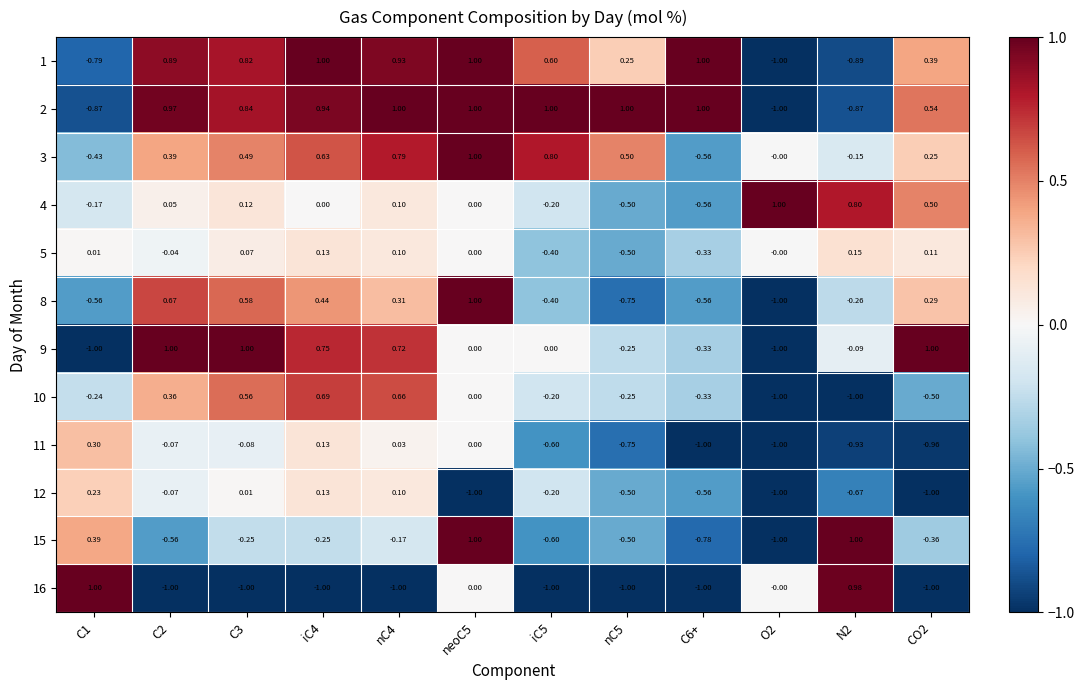

Which series has the largest total across all categories?

2